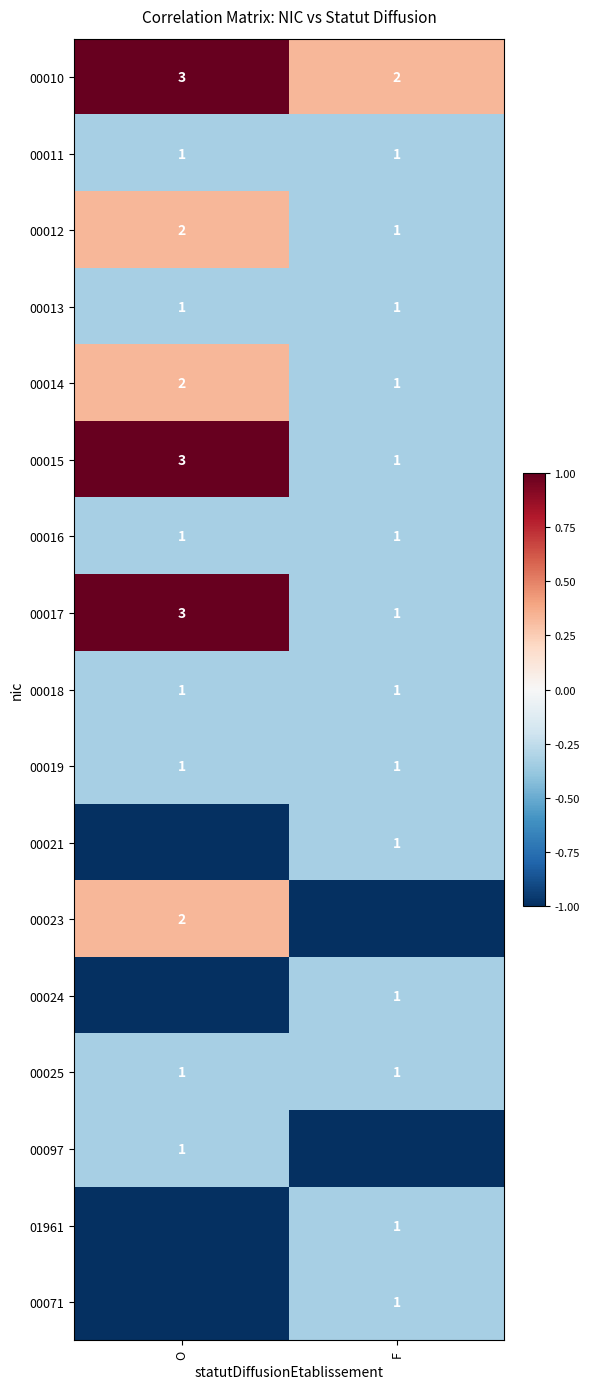

True or false: 00016 has a value of 1 at O.

True